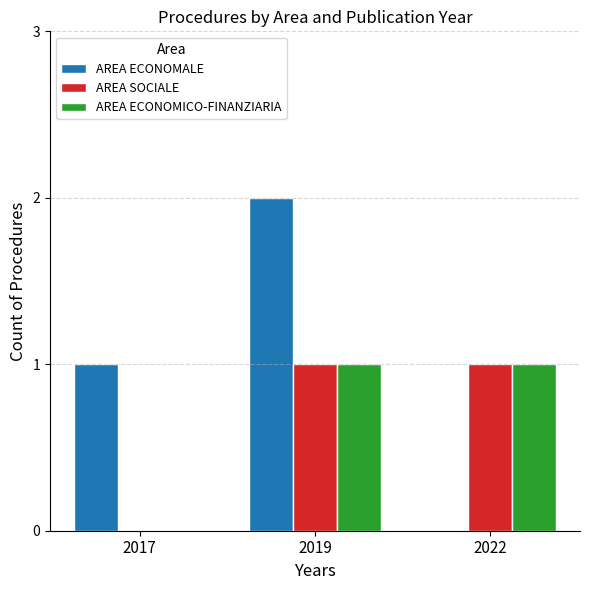

At which category is the sum across all series the highest?

2019